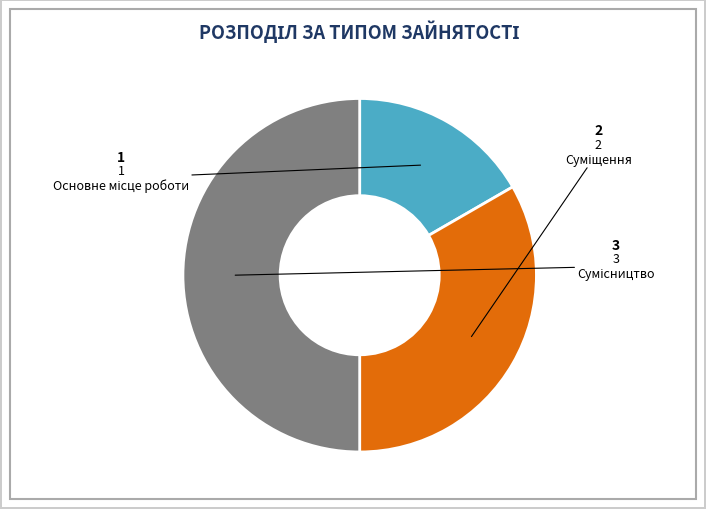

Does any single category account for the majority?

No